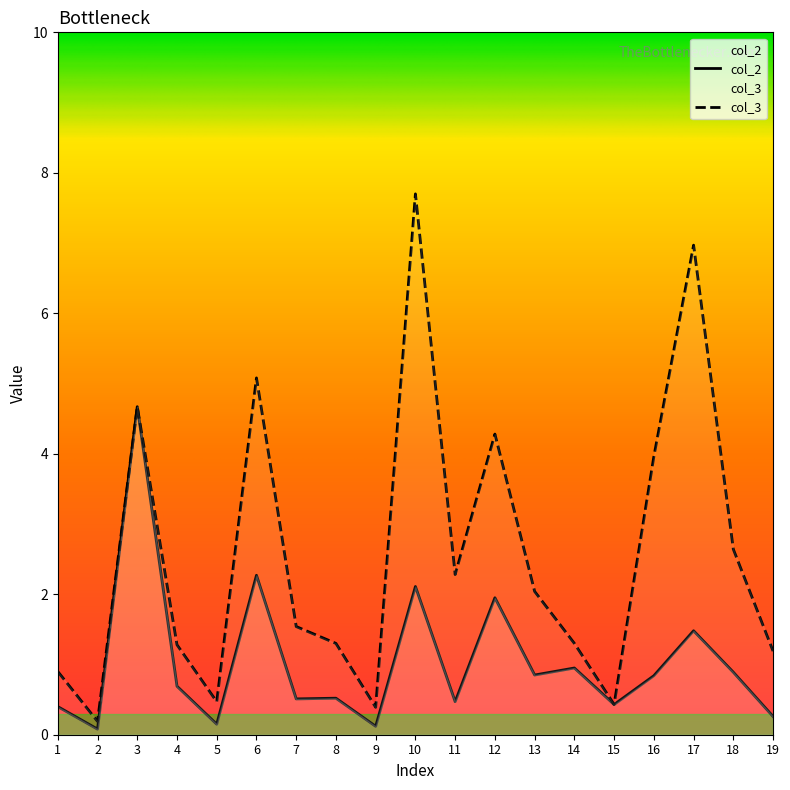

List the series in order of their peak value, lowest first.

col_2, col_3